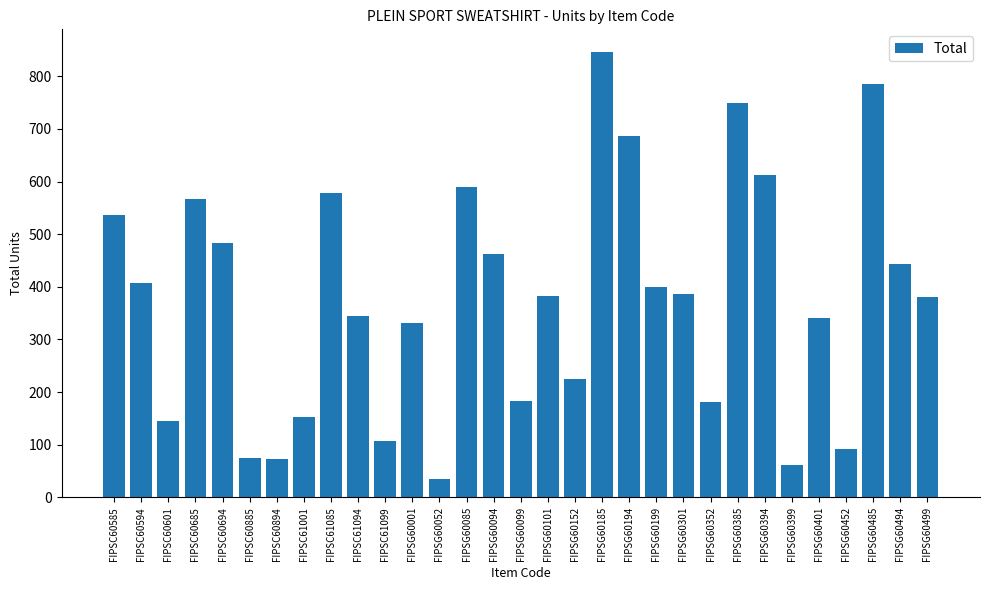

The chart shows a value of 401 at FIPSC61085. True or false?

False